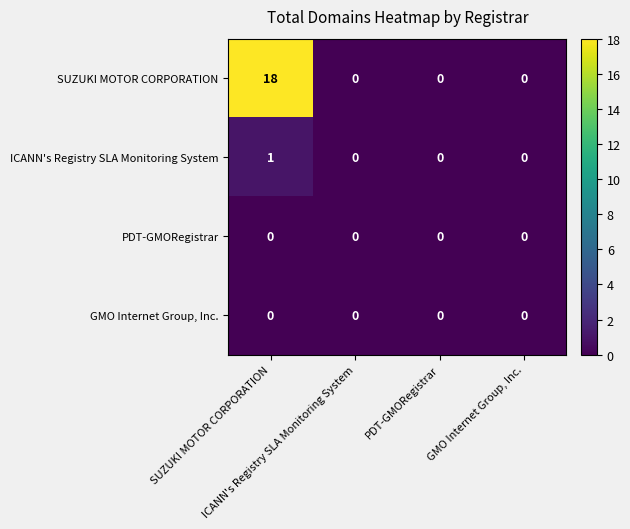

At how many categories does at least one series exceed 2?

1